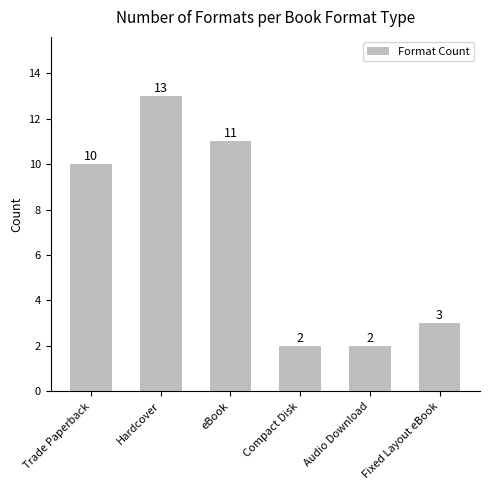

What position from the left is Hardcover?

2